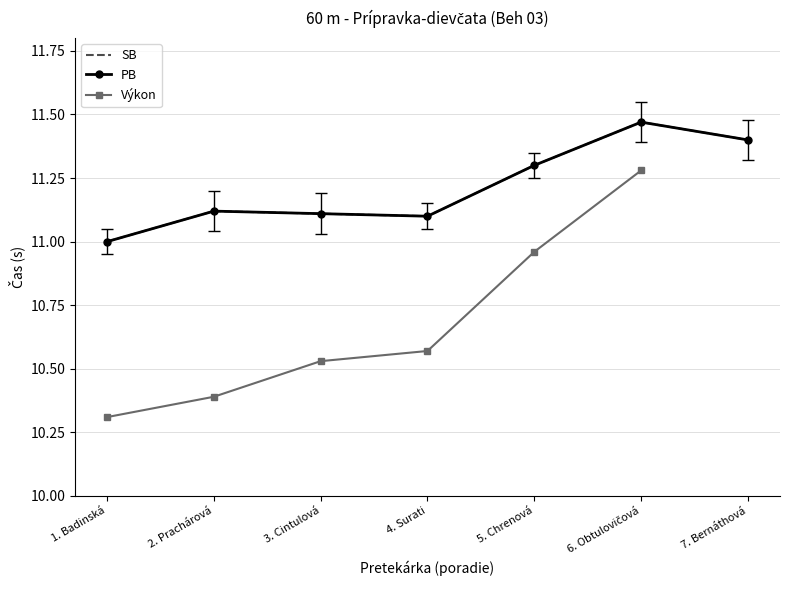

How many data points does each series have?

7